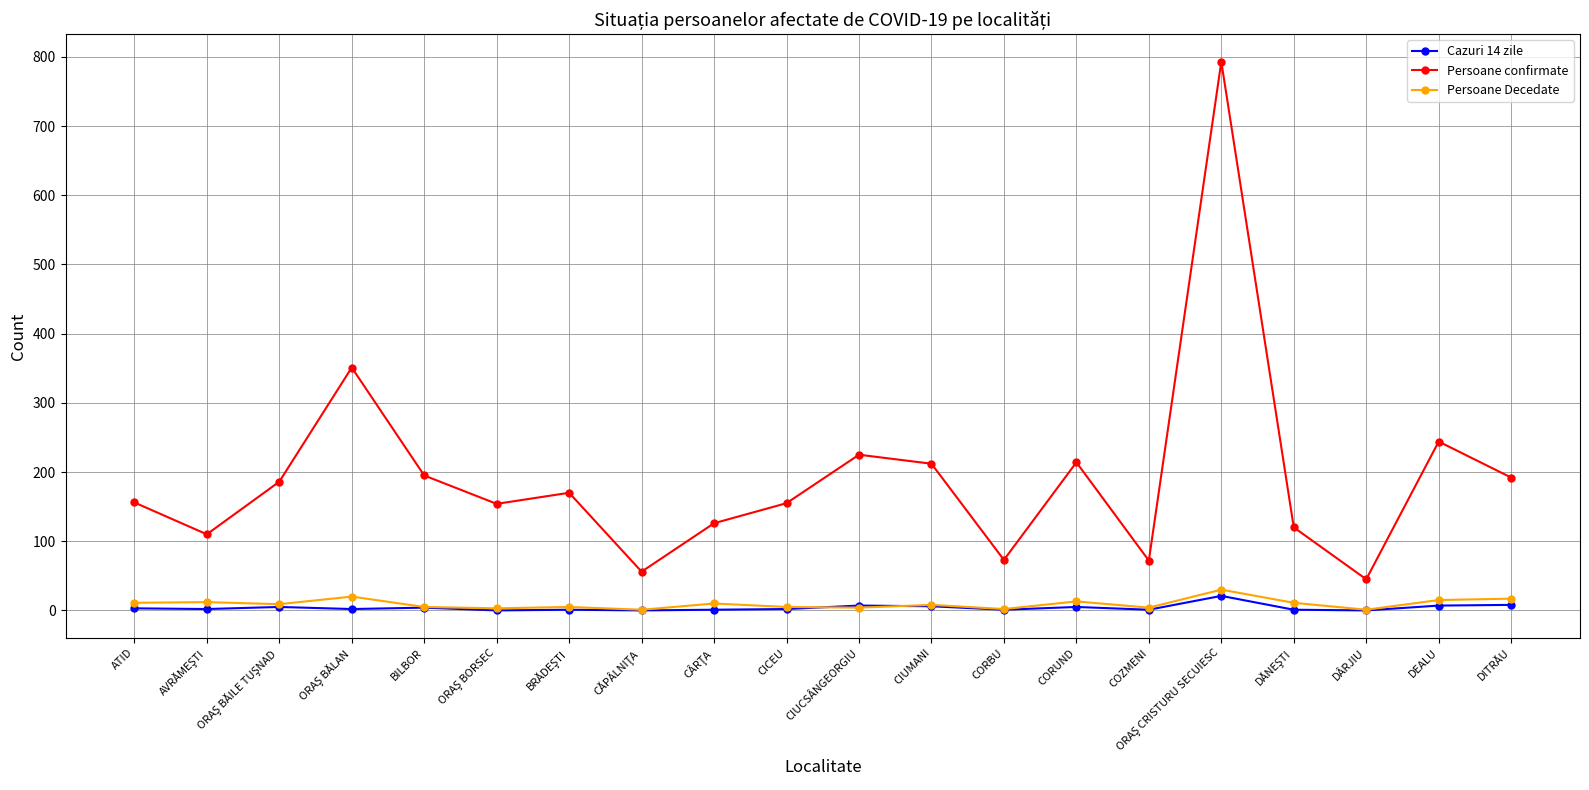

What is the average value of the Persoane confirmate series?

192